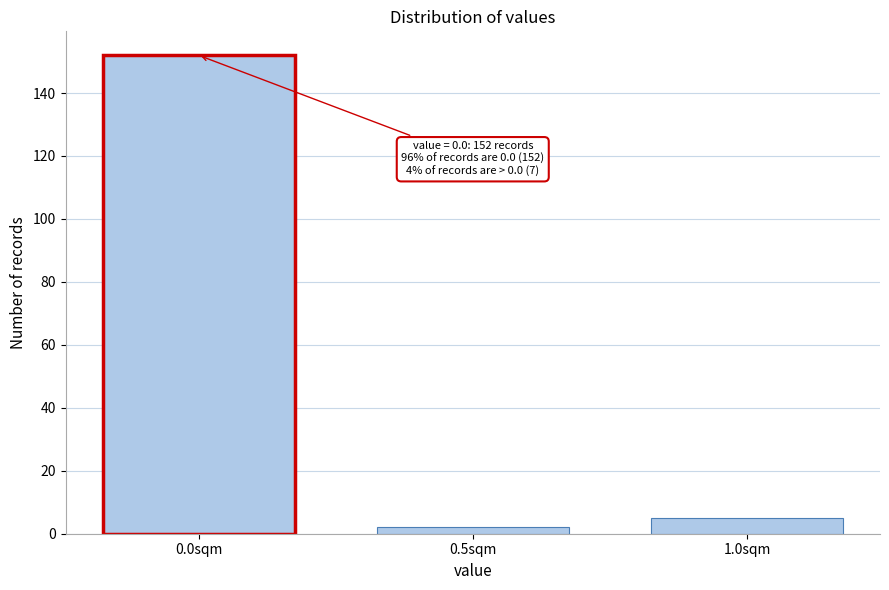

Reading left to right, list all the values displayed in this chart.

0.0sqm=152	0.5sqm=2	1.0sqm=5